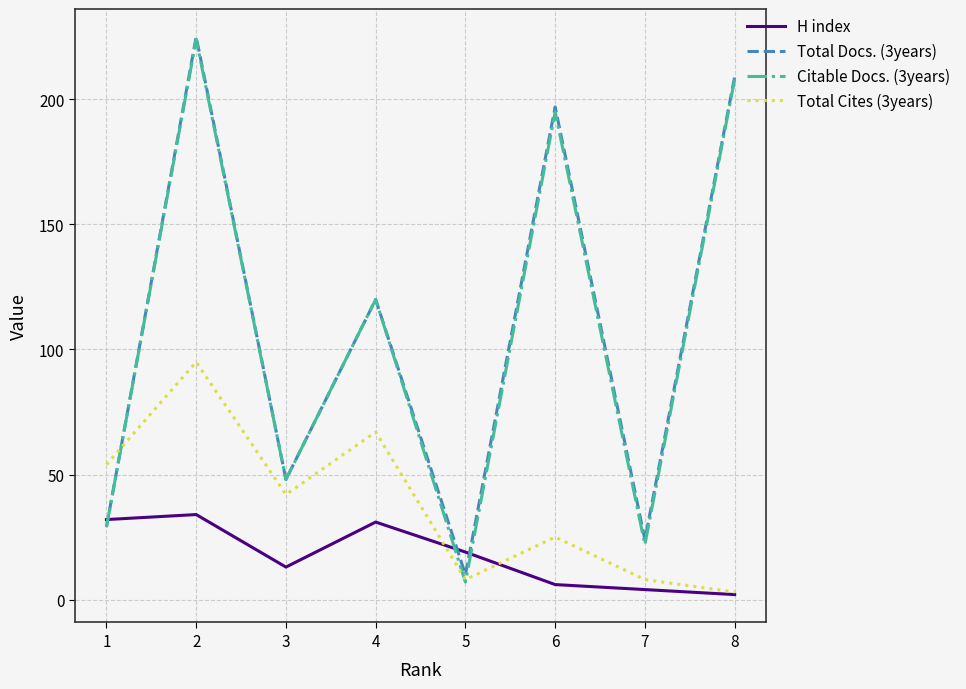

What are all the series names shown in the legend?

H index, Total Docs. (3years), Citable Docs. (3years), Total Cites (3years)